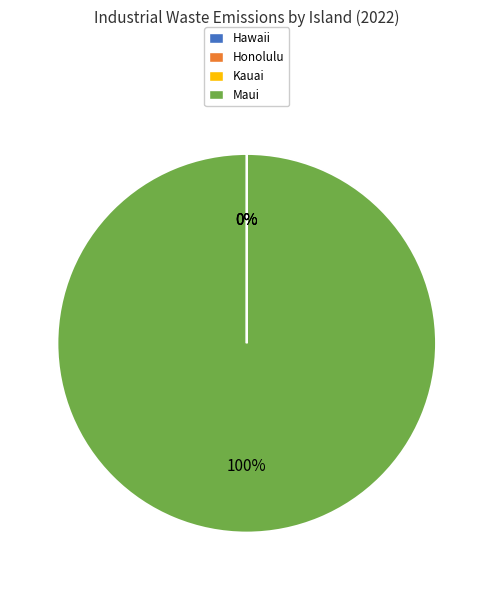

Which slice is the largest?

Maui